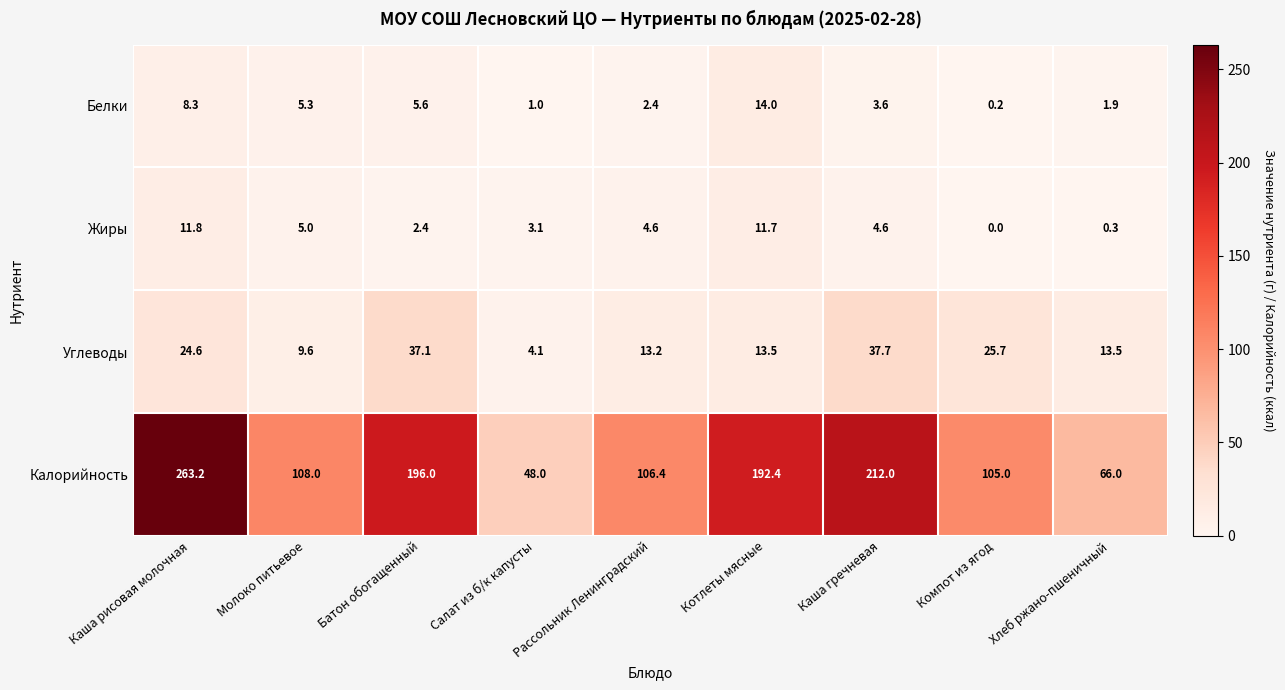

Which series has the largest range (max minus min)?

Калорийность